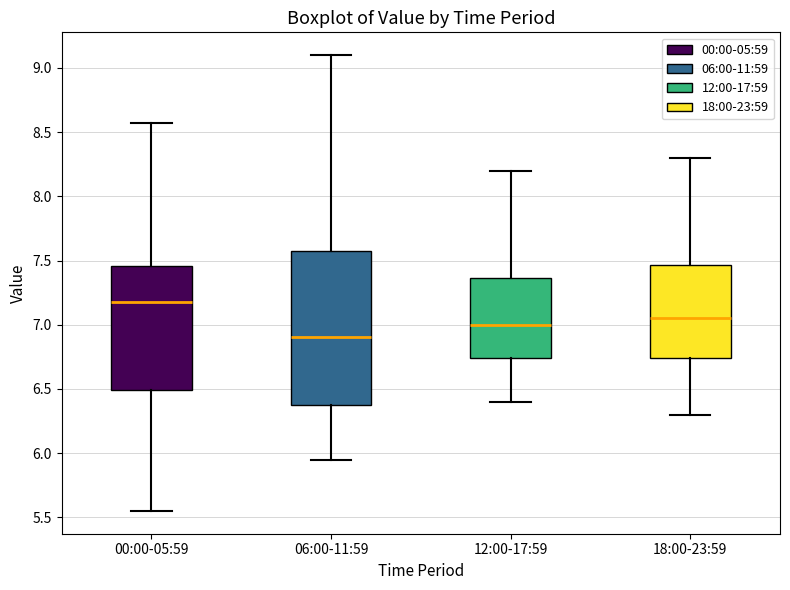

Which box's median line is the highest?

00:00-05:59